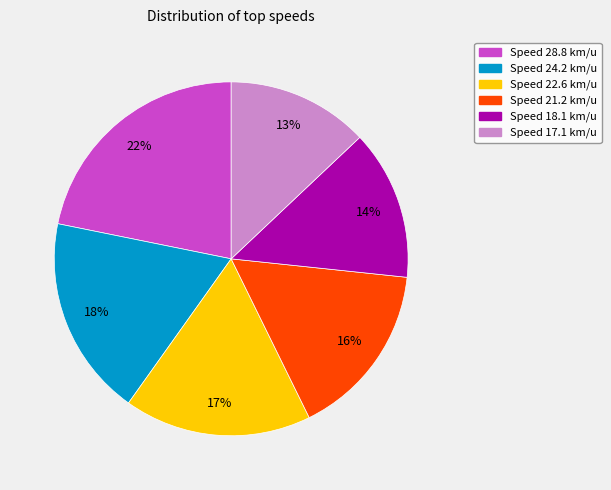

Does any single category account for the majority?

No